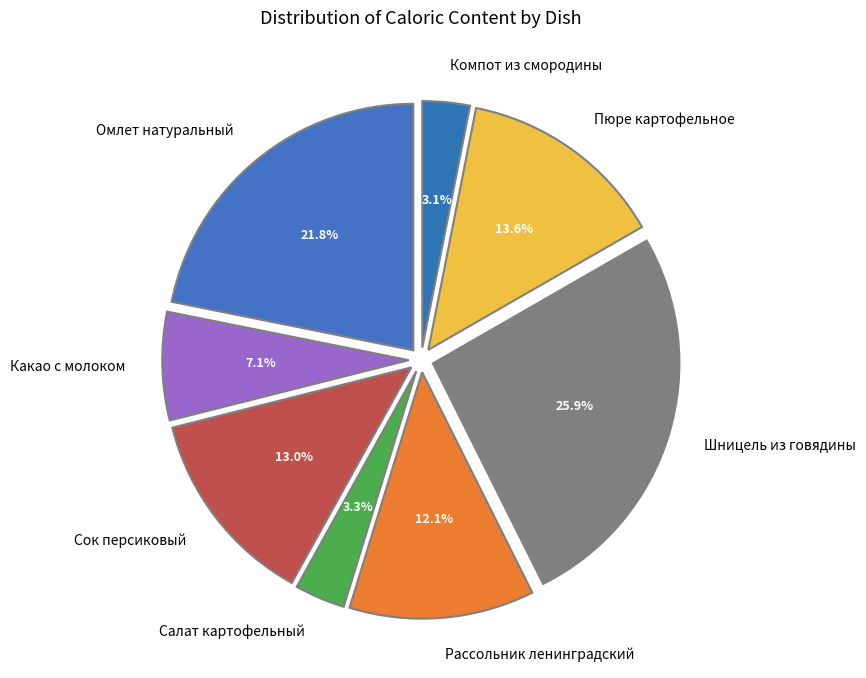

What percentage is NOT represented by Шницель из говядины?

74.1%